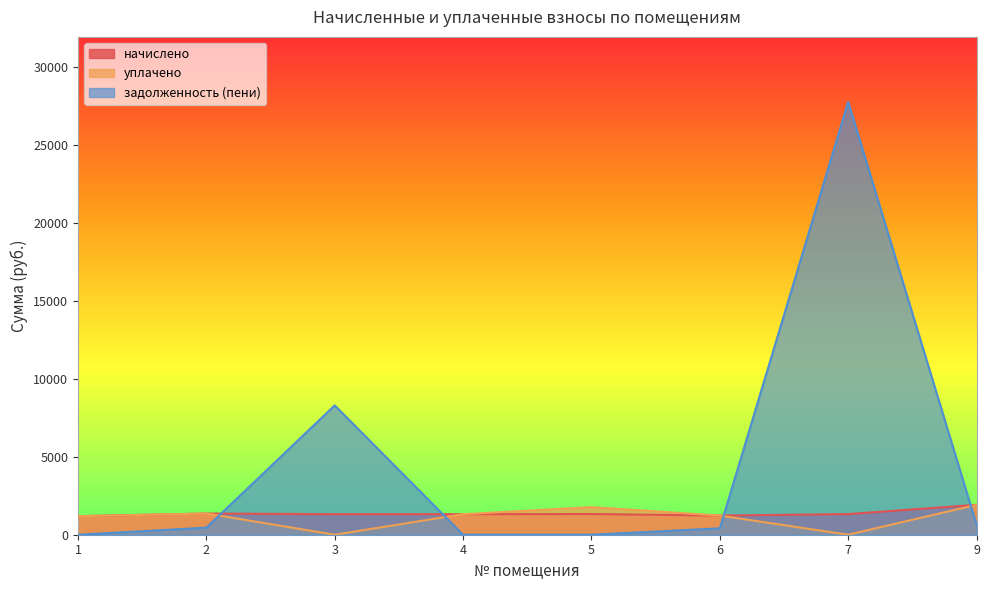

At how many categories does at least one series exceed 2798?

2